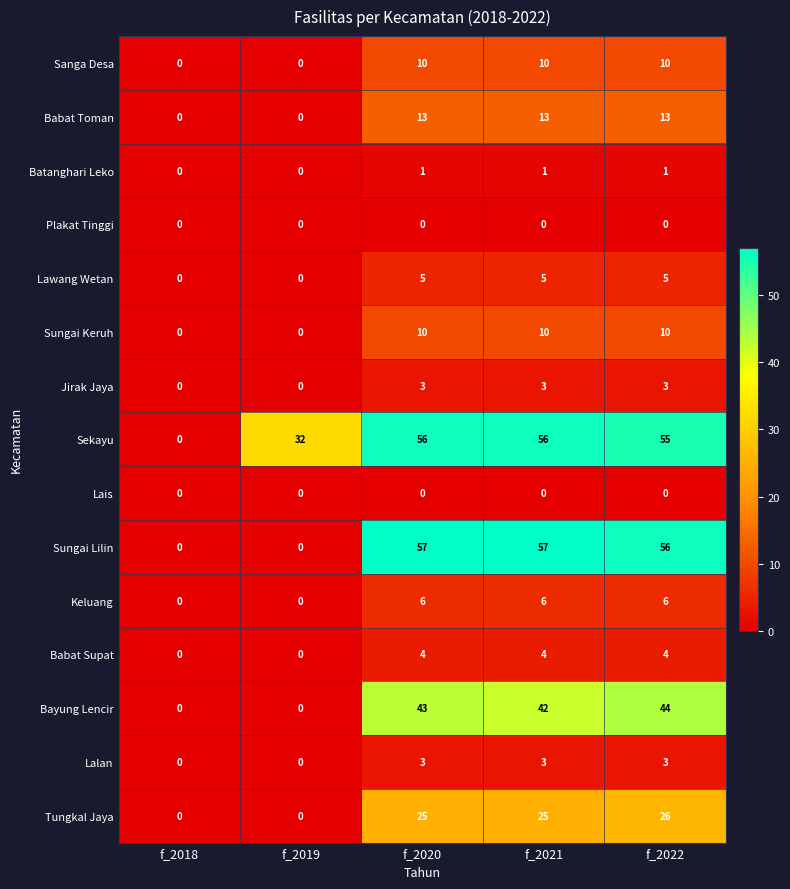

Which series has the widest spread of values?

Sungai Lilin